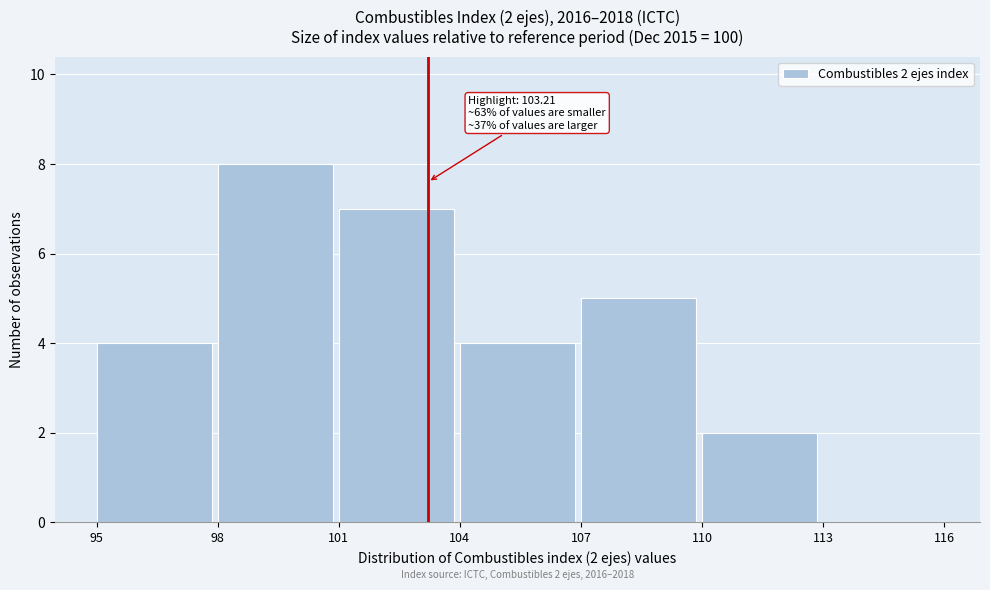

Over which range of the x-axis is the bar tallest?

98 to 101